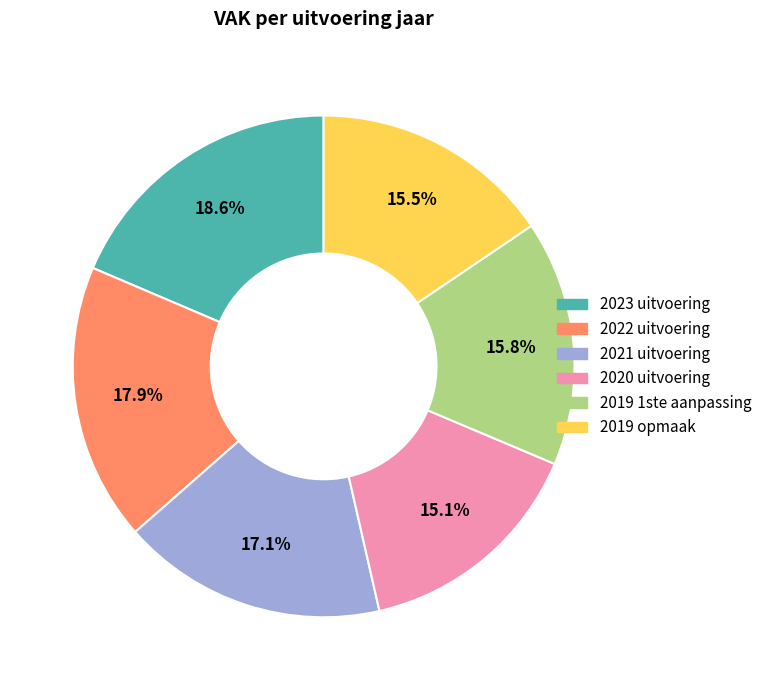

How many slices are in this pie chart?

6